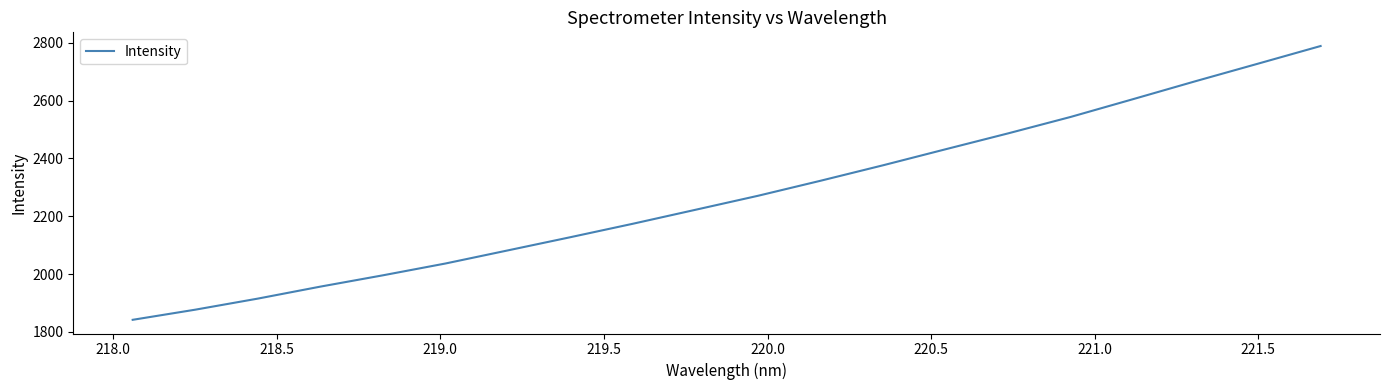

What is the minimum value shown in the chart?

1841.5